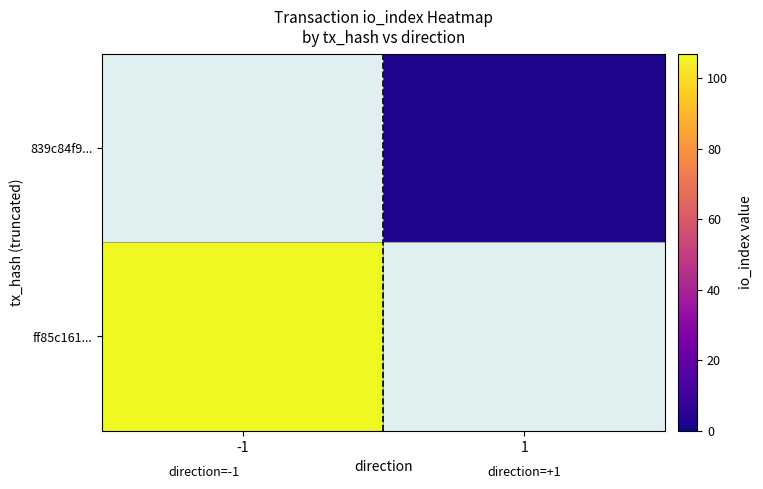

Is the value of 839c84f9... at 1 greater than the value of ff85c161... at -1?

No